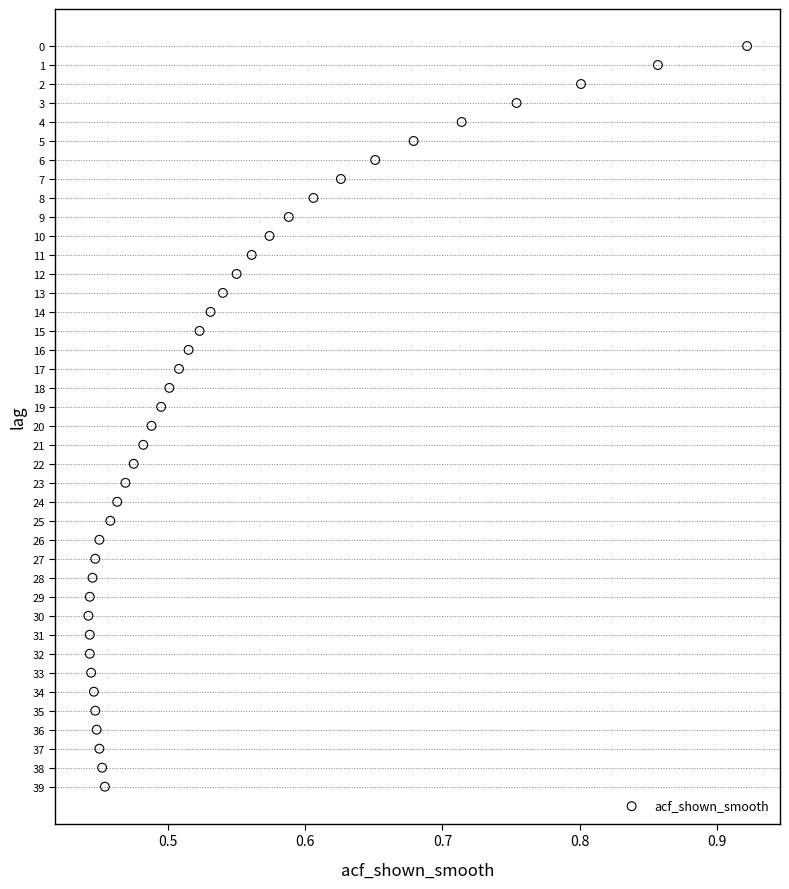

What is the range of Y values (max minus min)?

39